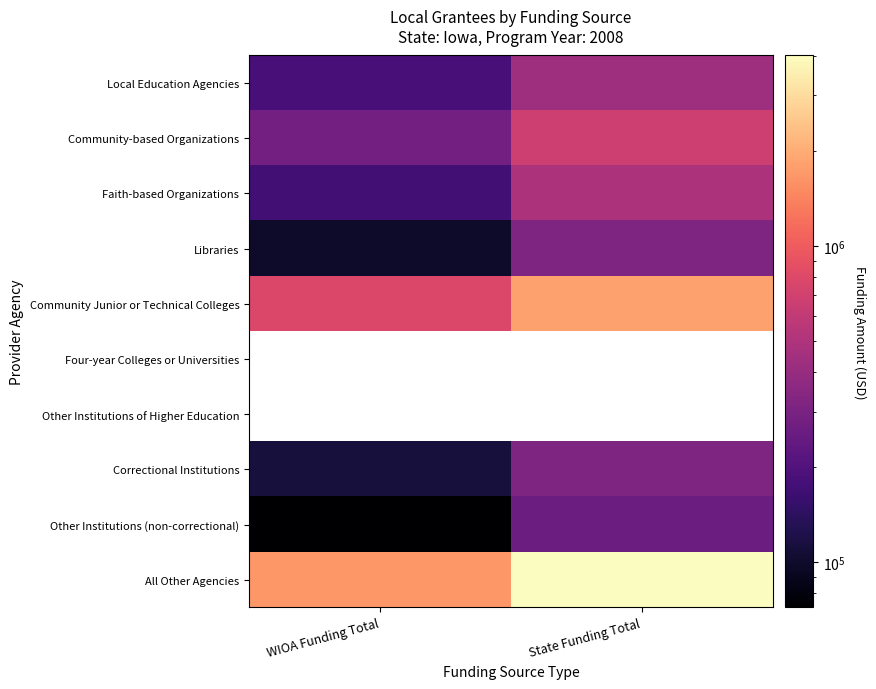

What is the sum of the All Other Agencies values at WIOA Funding Total and State Funding Total?

5695669.0